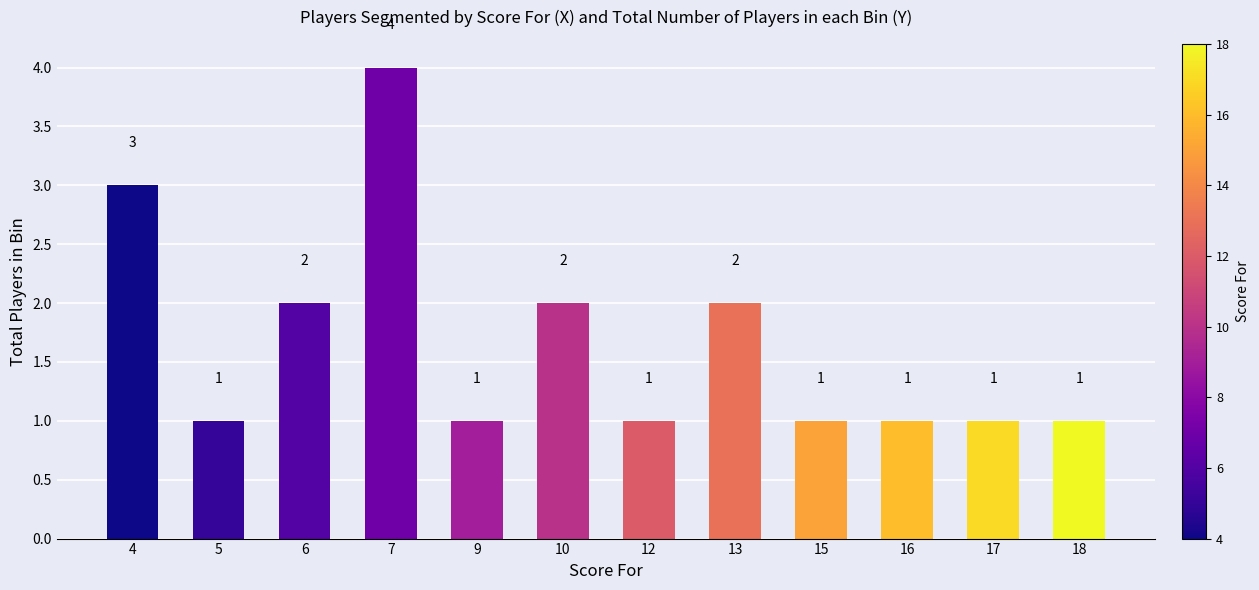

Reading right to left, list all the values displayed in this chart.

1	1	1	1	2	1	2	1	4	2	1	3